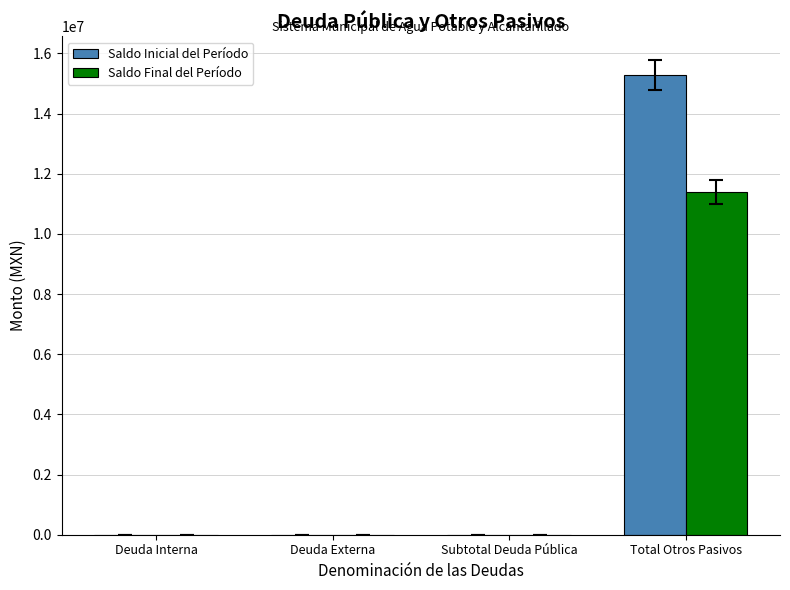

What is the sum of all Saldo Final del Período values?

11384883.7